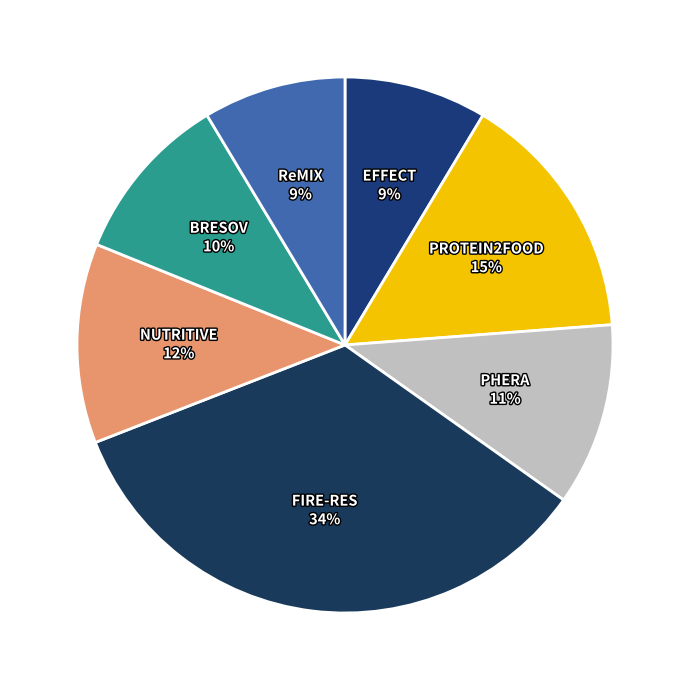

Which slice is the largest?

FIRE-RES